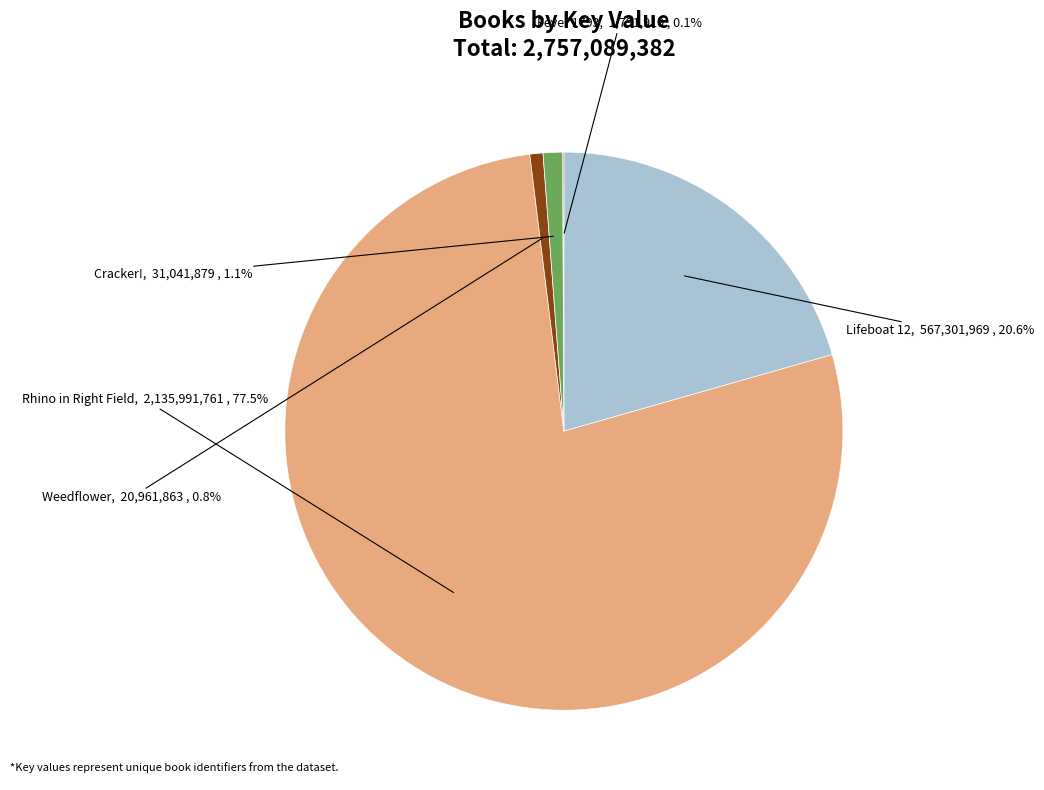

To the nearest percent, what percentage of the pie is Cracker!?

1%